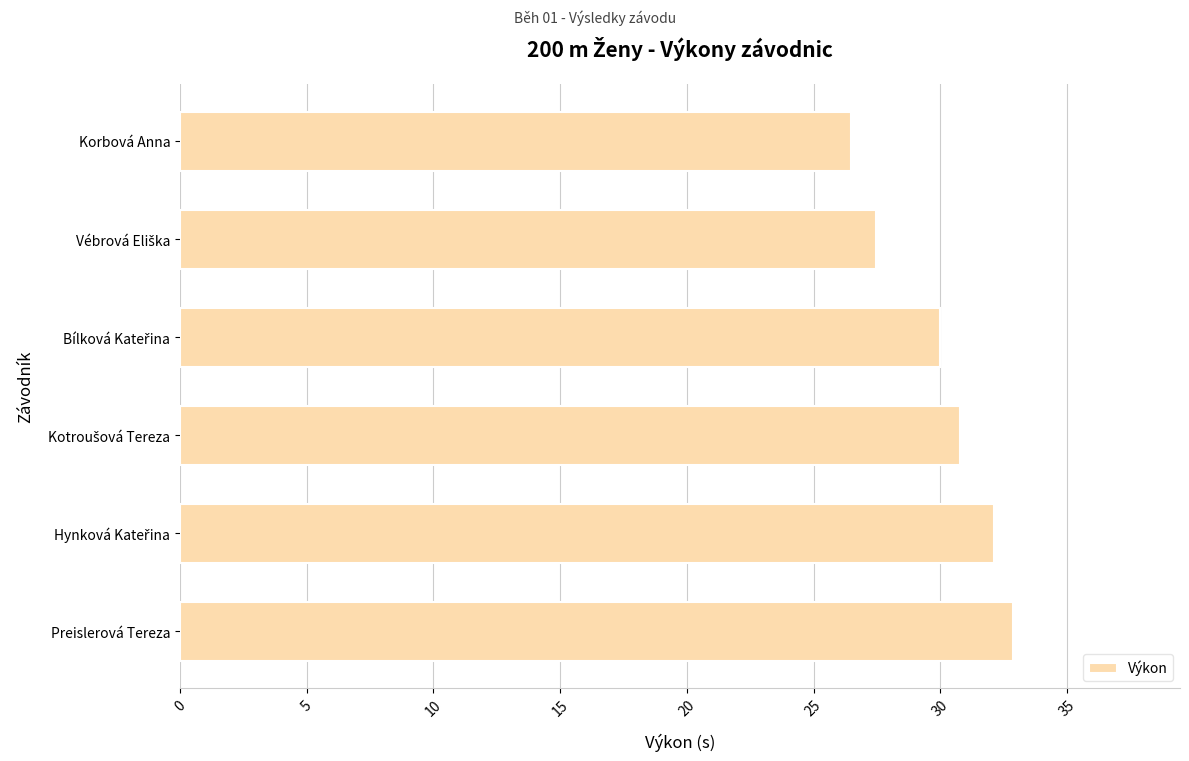

What is the greatest value displayed?

32.9